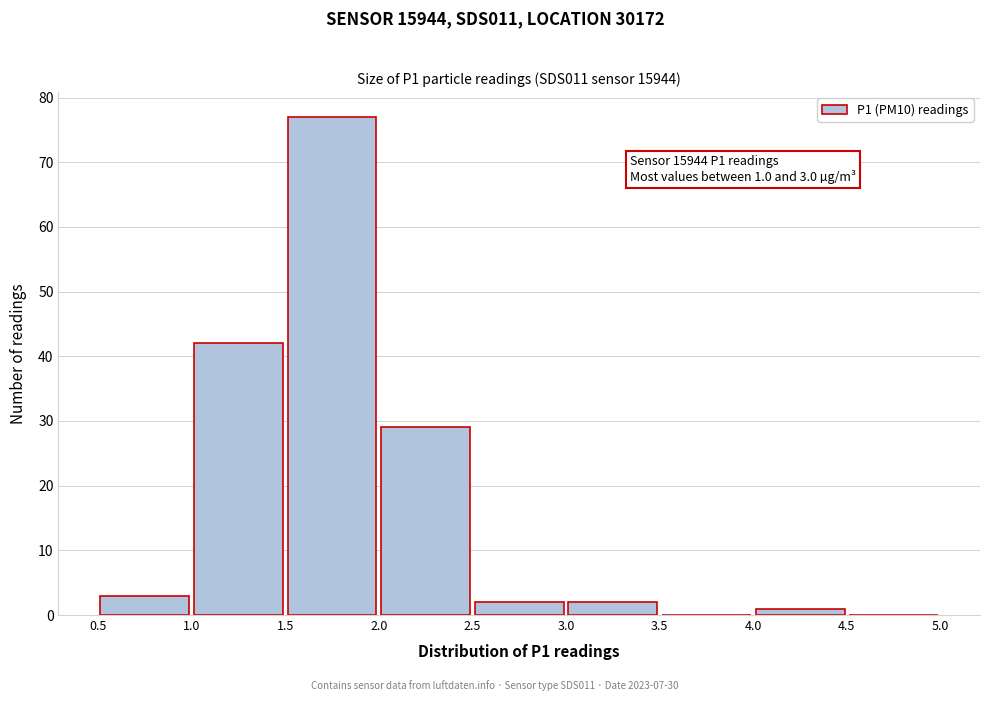

Over which range of the x-axis is the bar tallest?

1.5 to 2.0